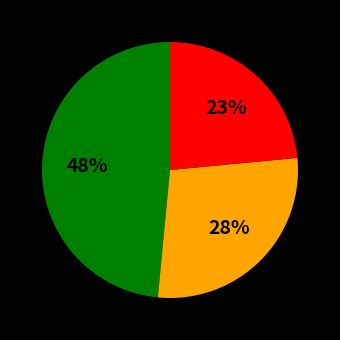

Is there any slice that represents more than half of the pie?

No